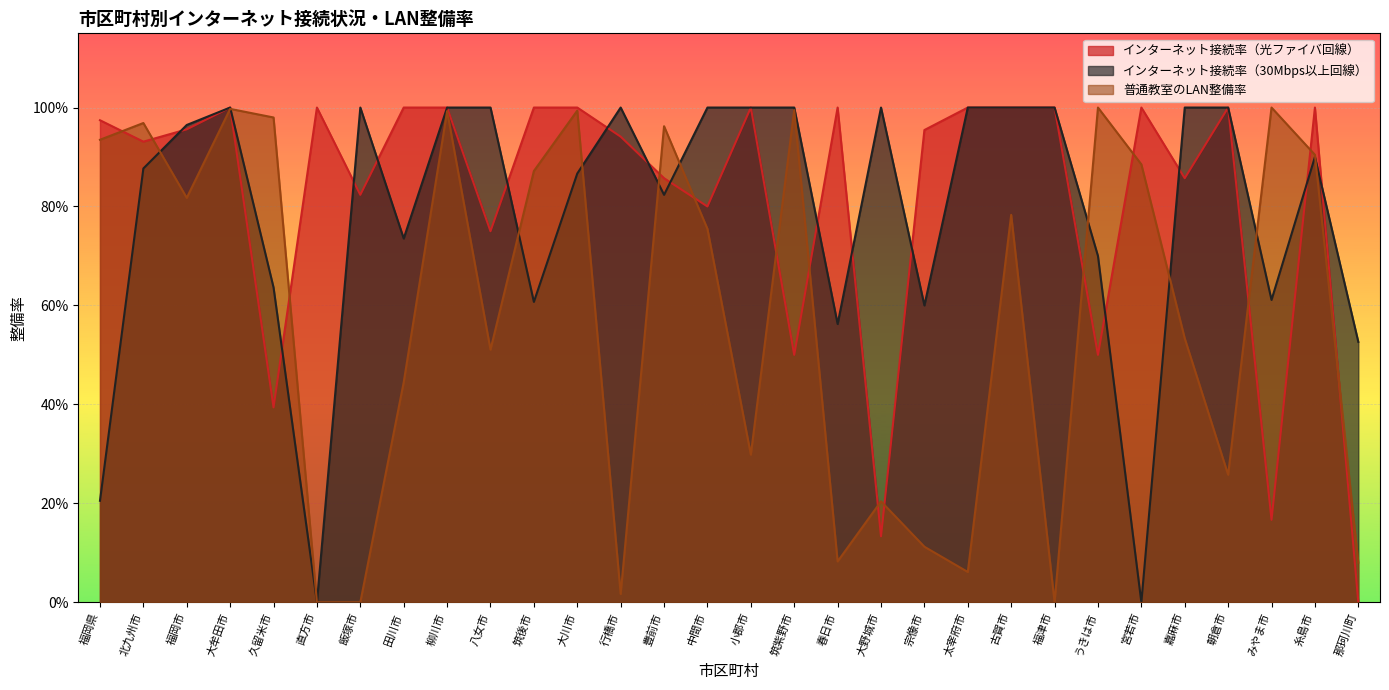

What is the sum of all 普通教室のLAN整備率 values?

17.4